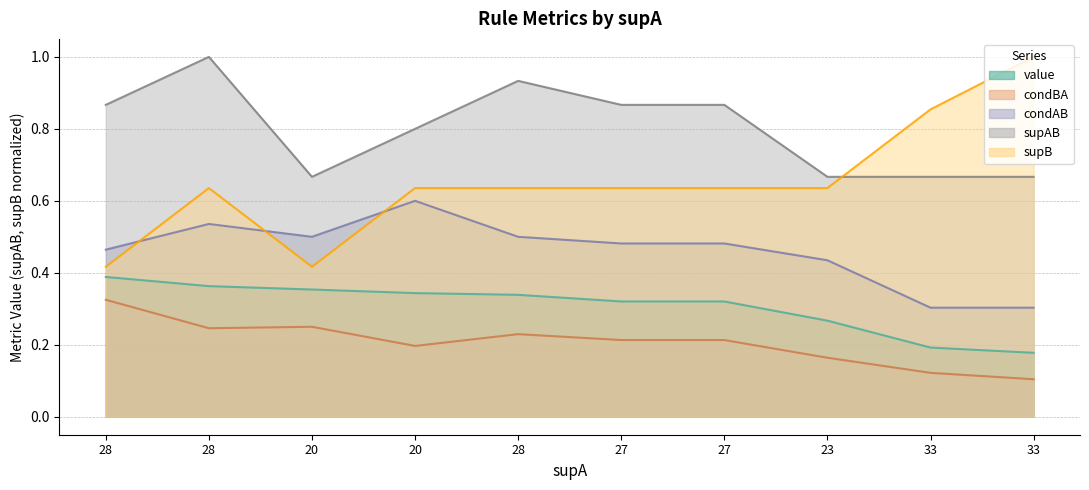

Count the condAB values in the range 0 to 1.

10